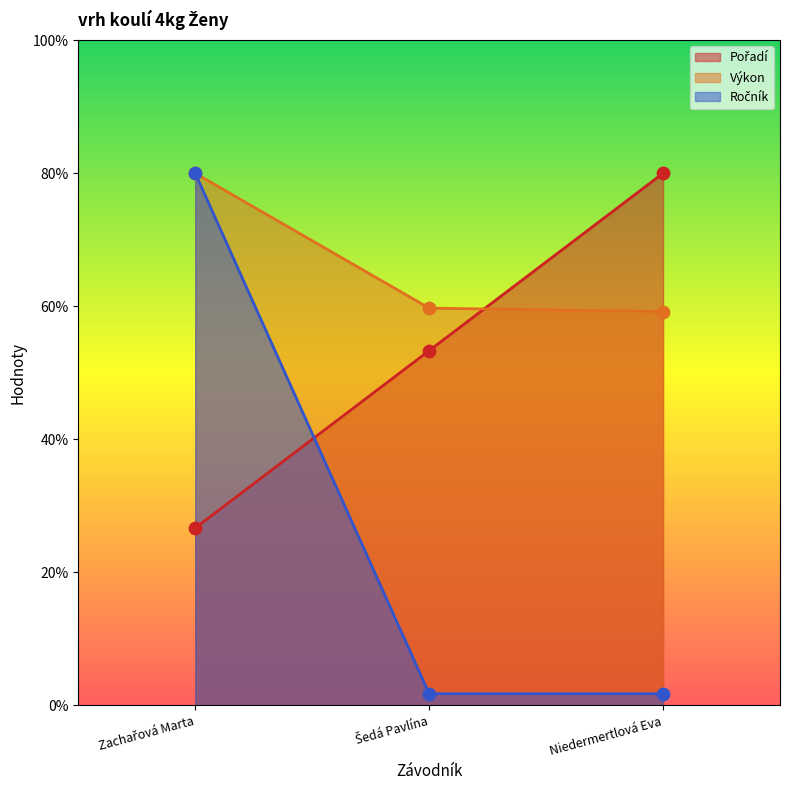

What is the total value across all series at Niedermertlová Eva?

141.0